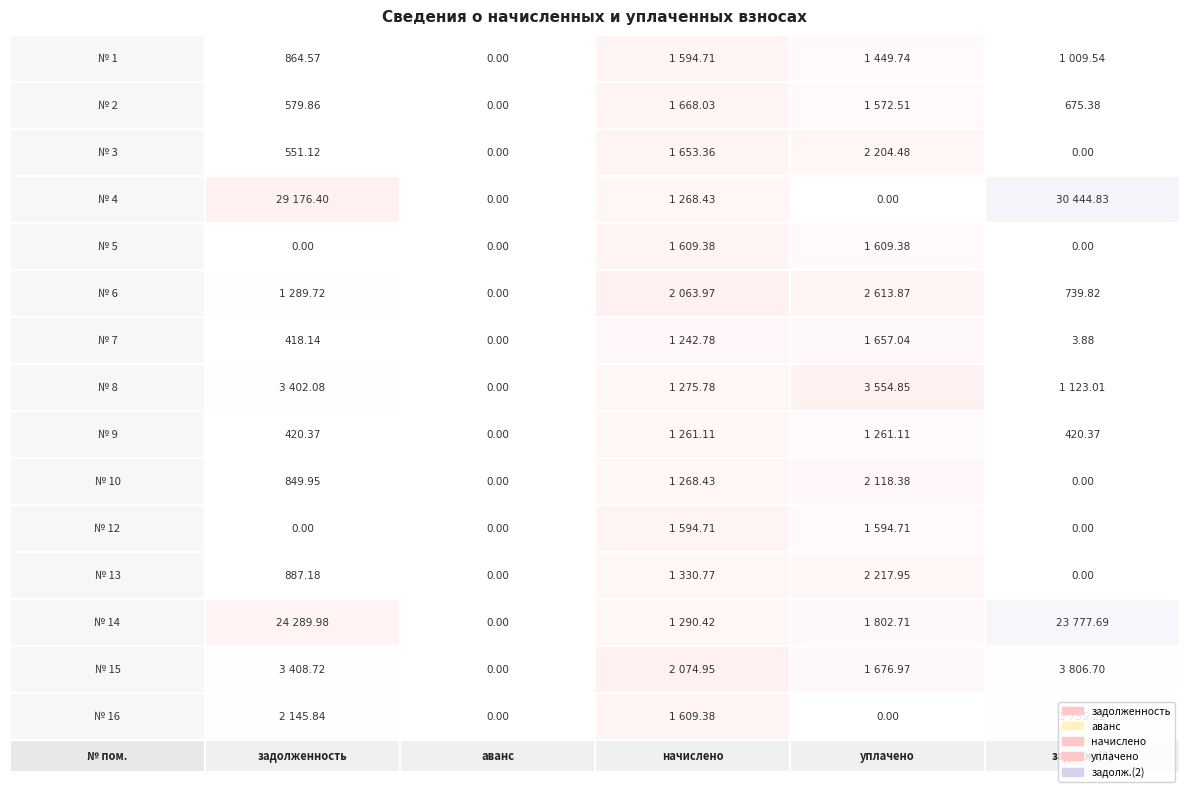

List the labels in order of 7 value, smallest first.

3, 5, 10, 12, 13, 7, 9, 2, 6, 1, 8, 16, 15, 14, 4